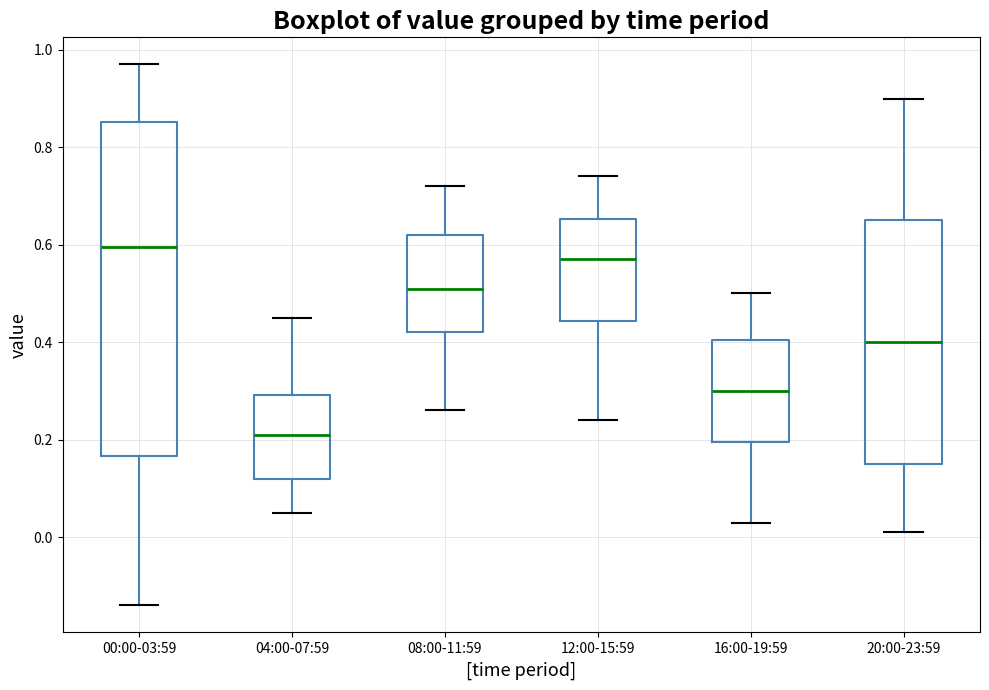

Which box has the lowest median line?

04:00-07:59